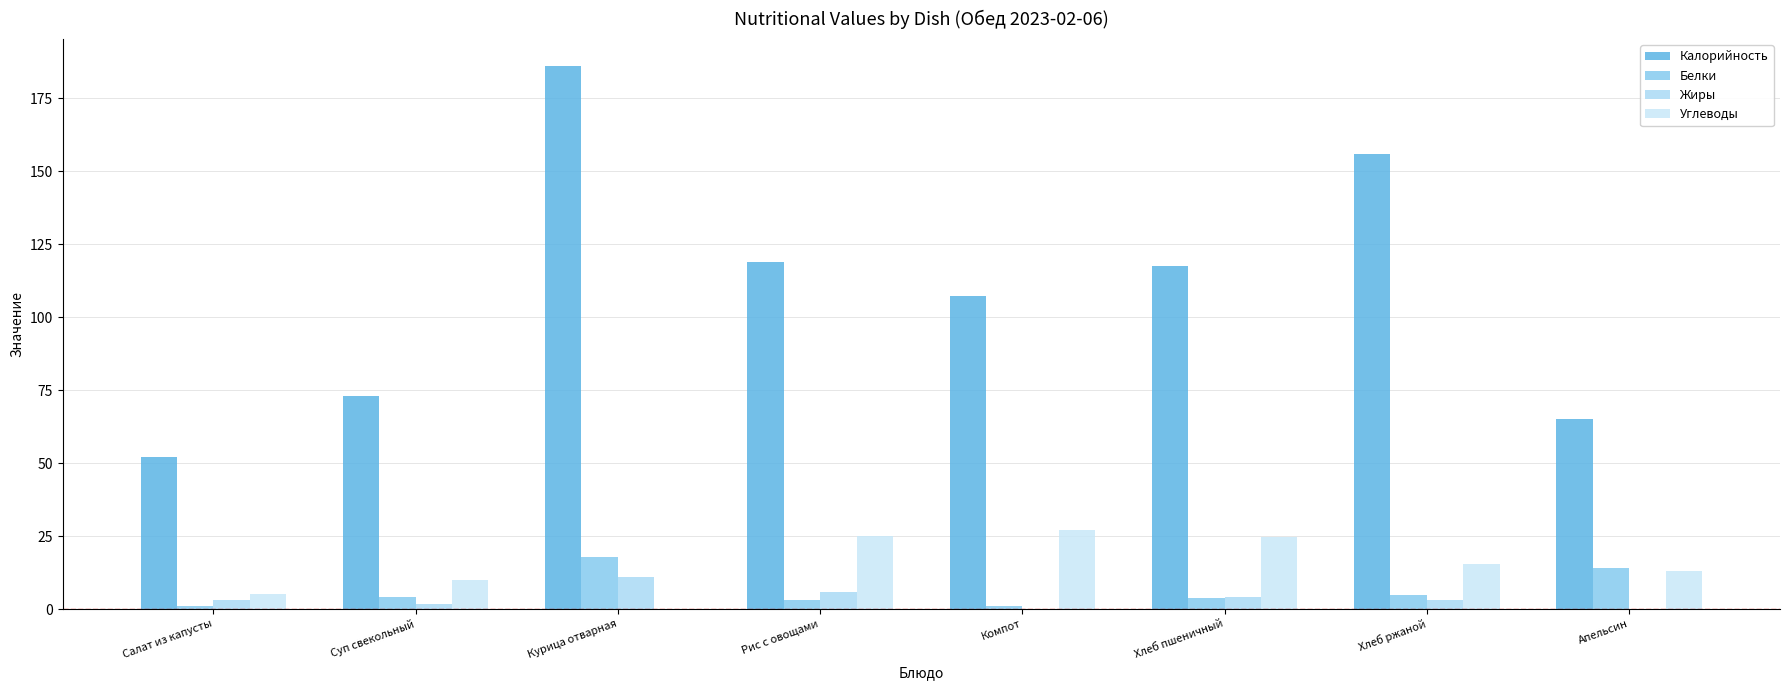

How many series are shown in this chart?

4